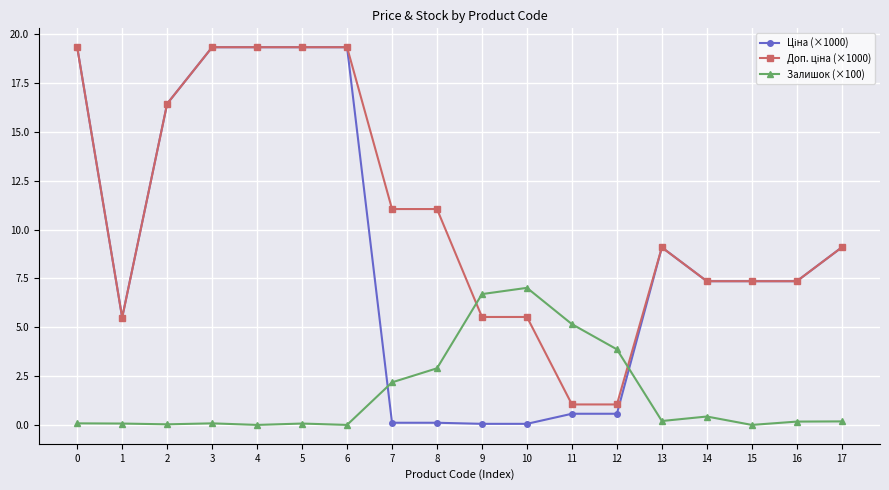

How many categories are shown in the chart?

18